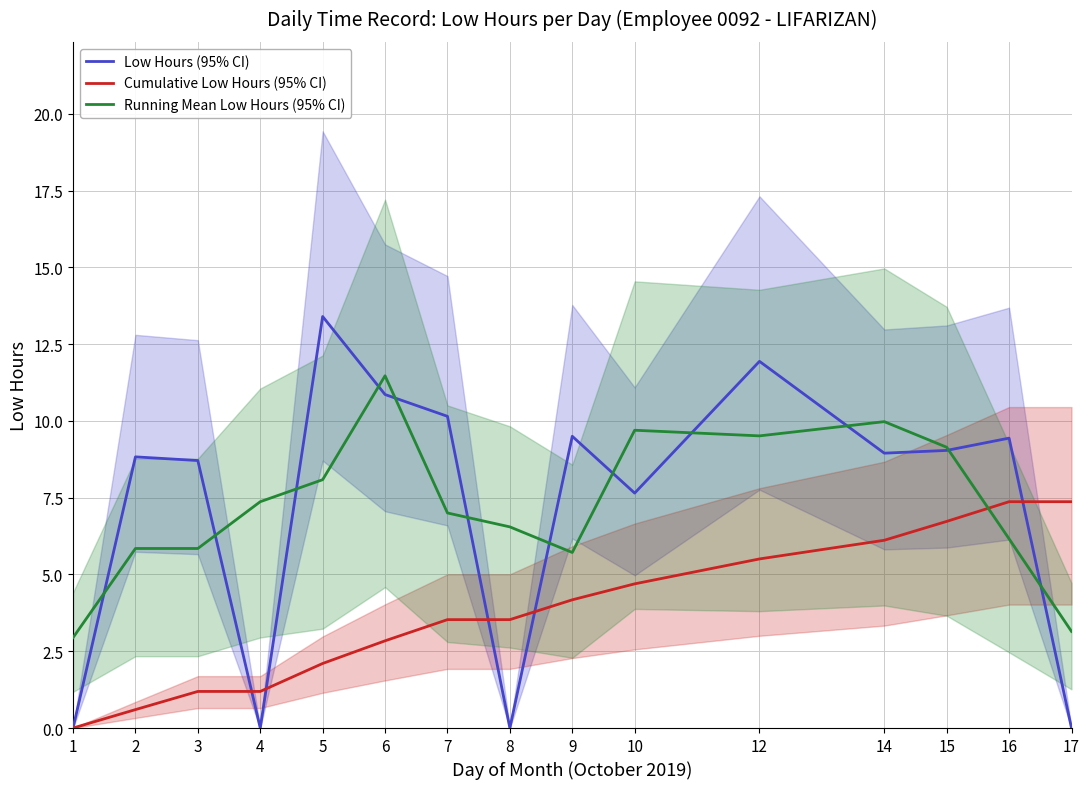

Where do Low Hours (95% CI) and Running Mean Low Hours (95% CI) first cross each other?

1 and 2